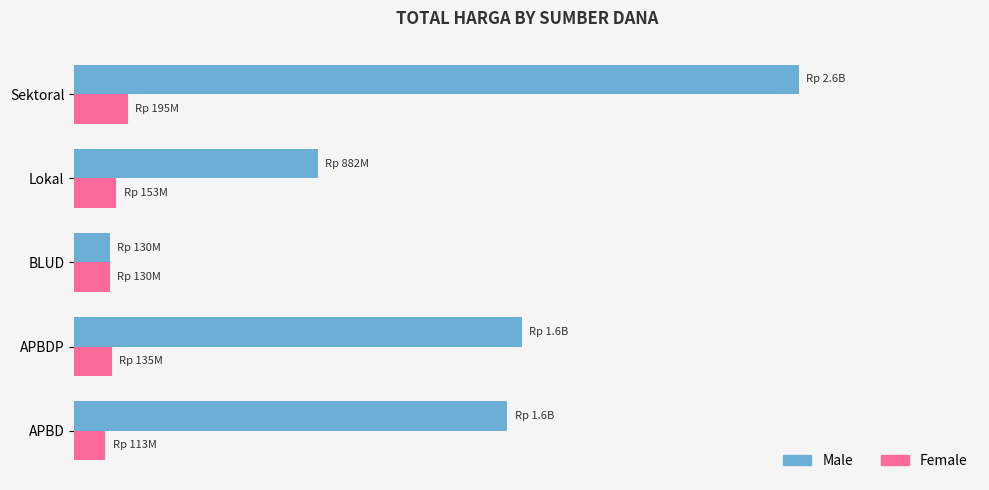

What is the sum of all Female values?

725955940